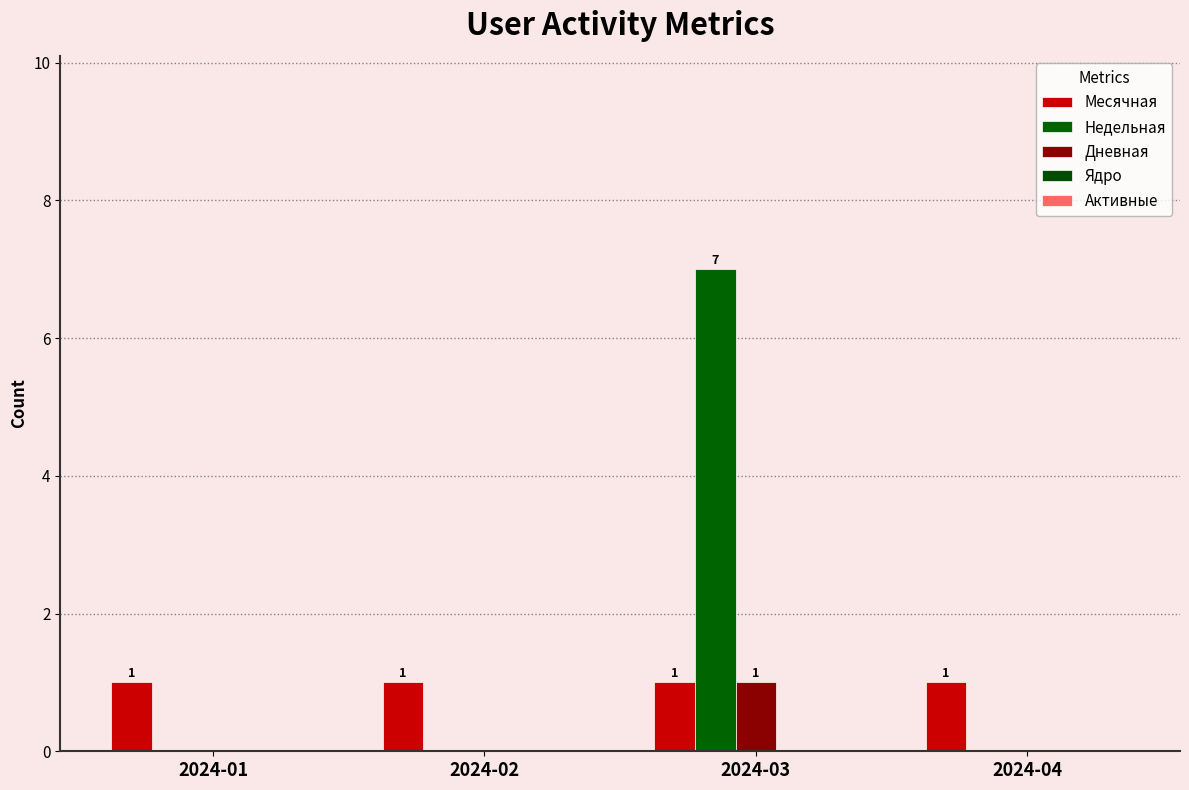

Reading right to left, list all the values displayed in this chart.

Месячная: 1	1	1	1
Недельная: 0	7	0	0
Дневная: 0	1	0	0
Ядро: 0	0	0	0
Активные: 0	0	0	0